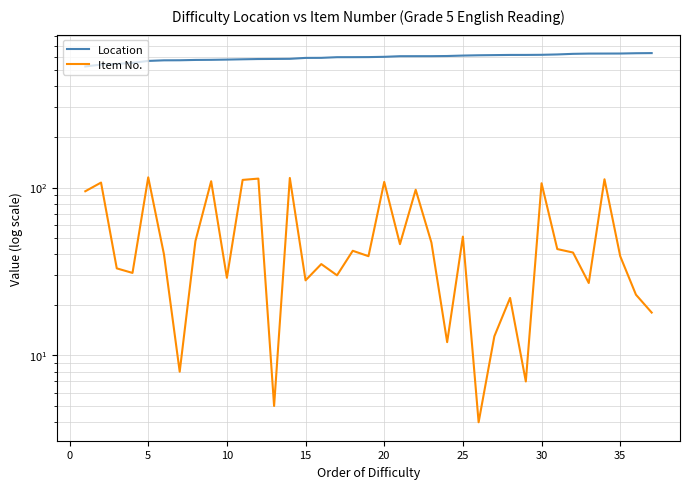

Rank the series by their maximum value, from highest to lowest.

Location, Item No.